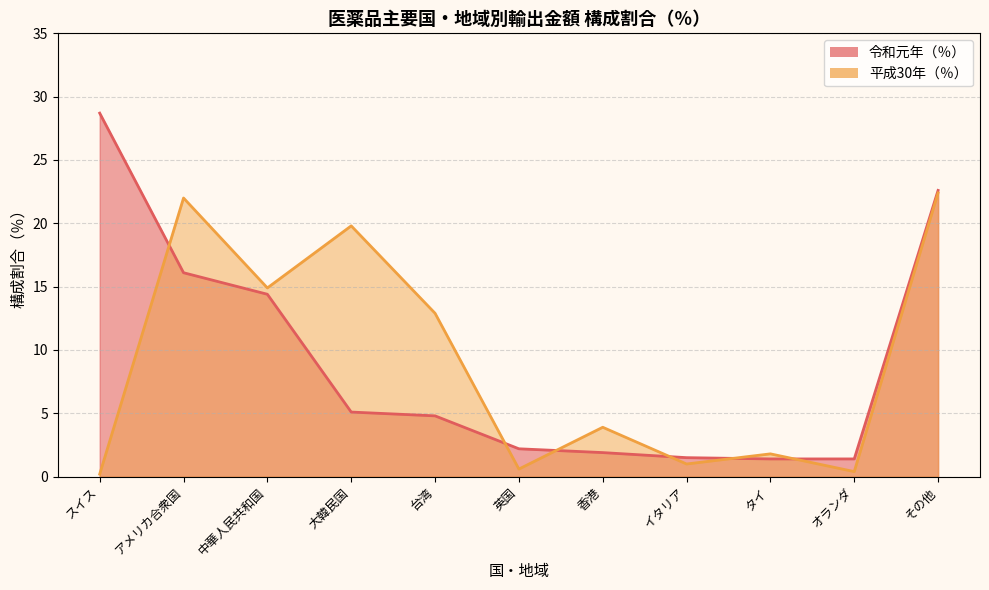

Which category has the lowest value across all series?

スイス